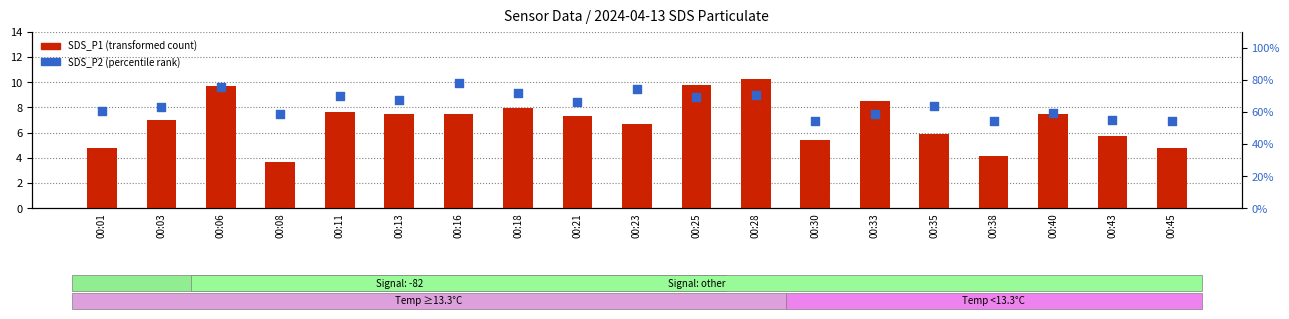

At which category is the sum across all series the highest?

00:28